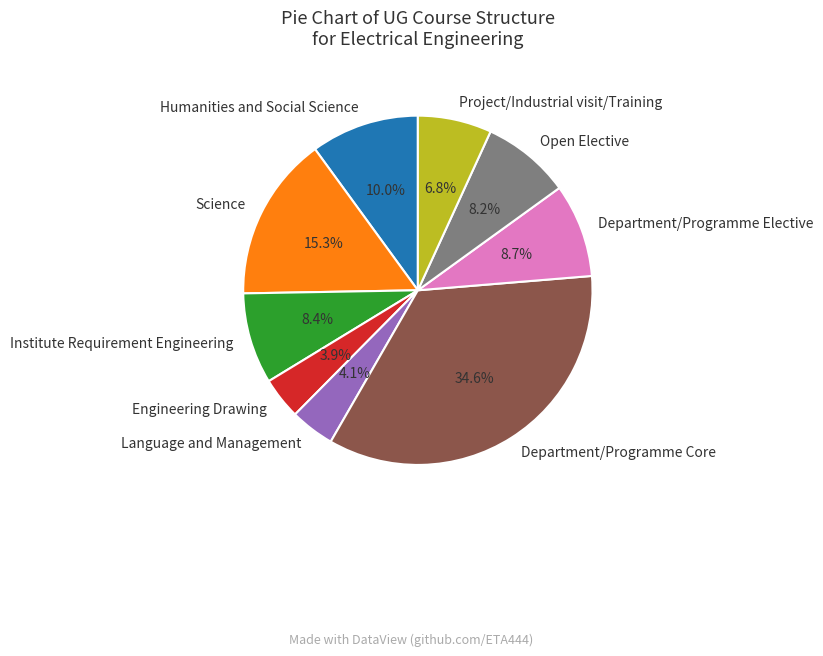

Approximately how many times larger is the value at Department/Programme Elective compared to Open Elective?

1.1